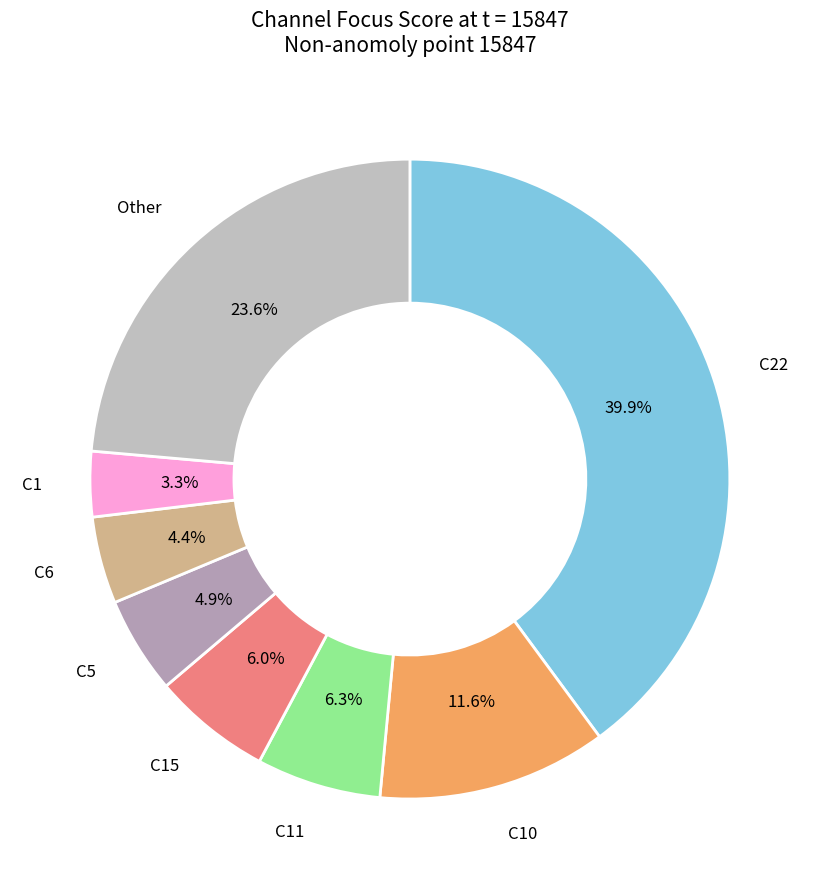

Which category has the biggest portion of the pie?

C22